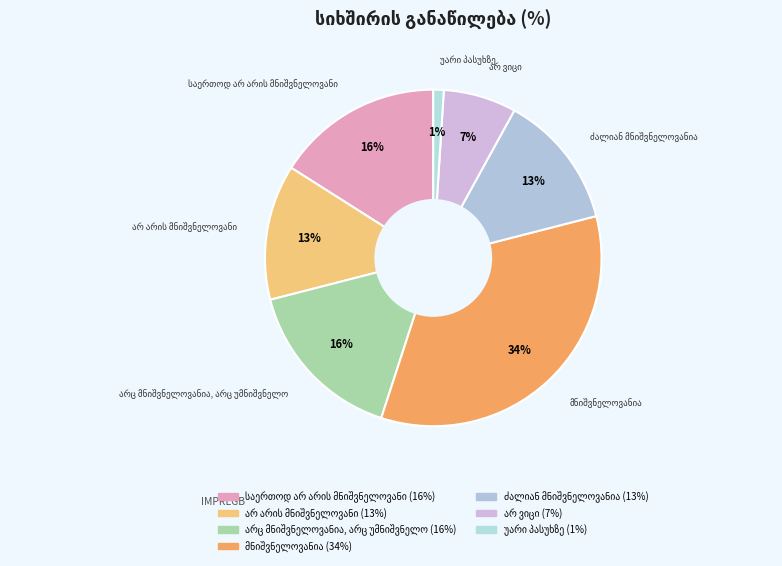

How many segments does this pie chart have?

7